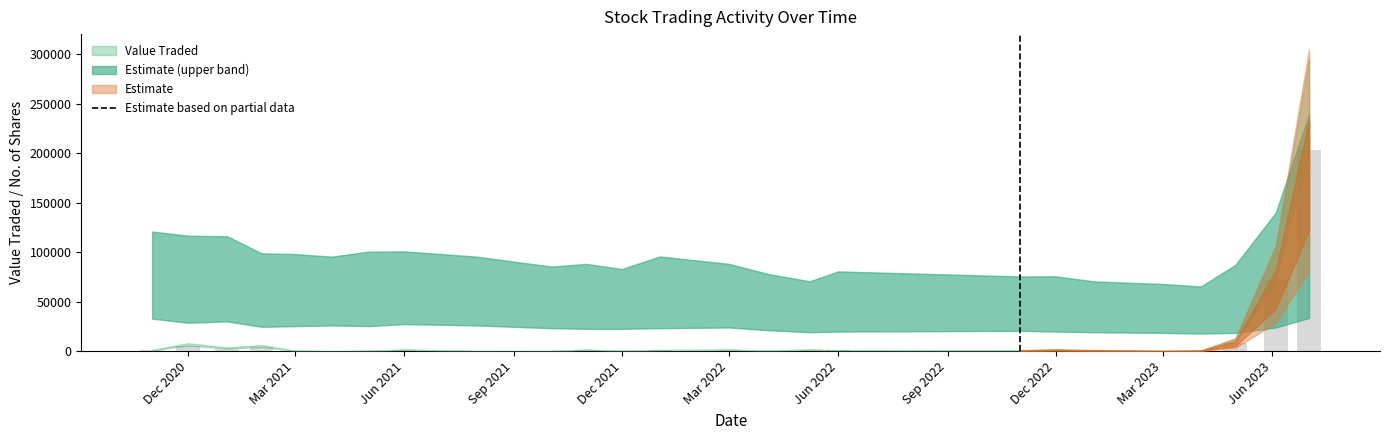

What is the greatest value displayed?

203293